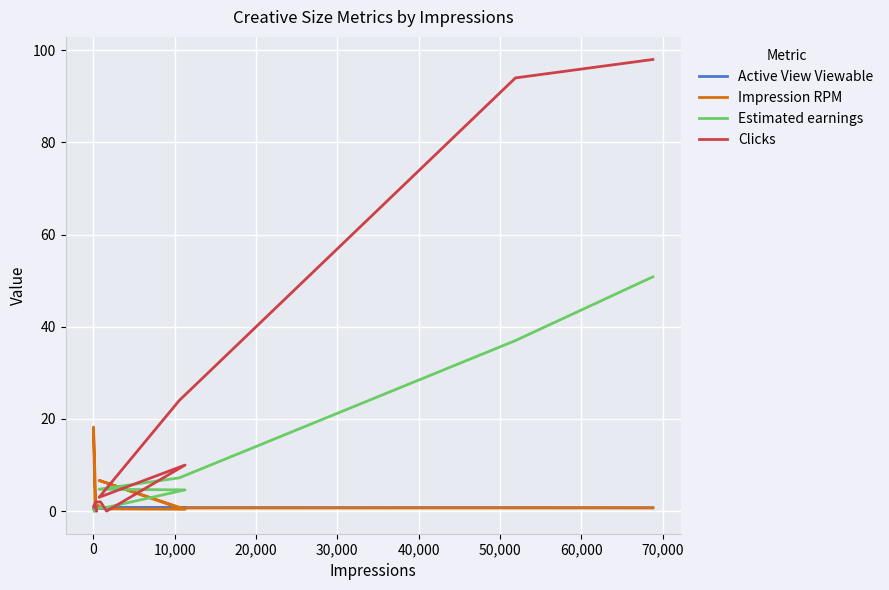

How many lines are shown in the chart?

4